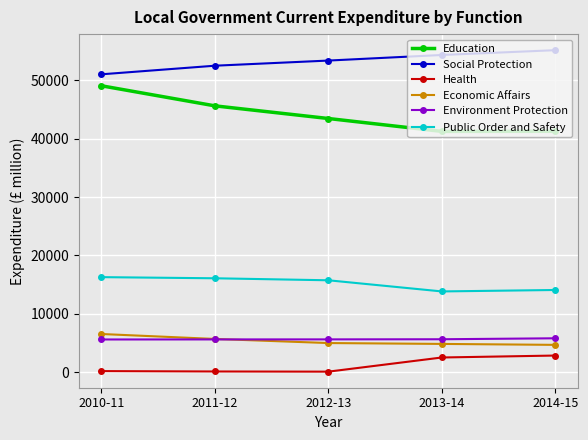

Rank the series by their maximum value, from lowest to highest.

Health, Environment Protection, Economic Affairs, Public Order and Safety, Education, Social Protection